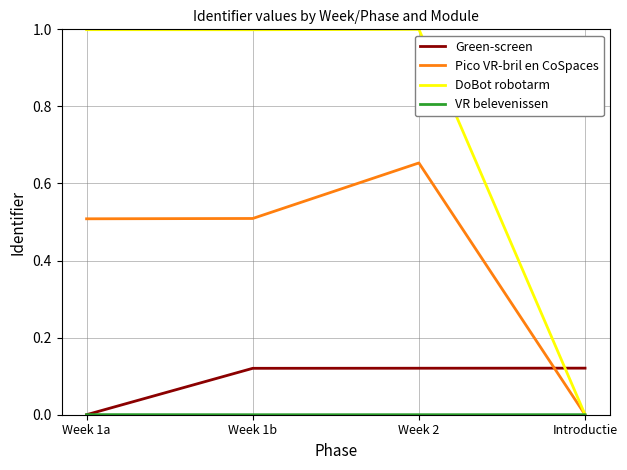

What is the sum of all Pico VR-bril en CoSpaces values?

1.7